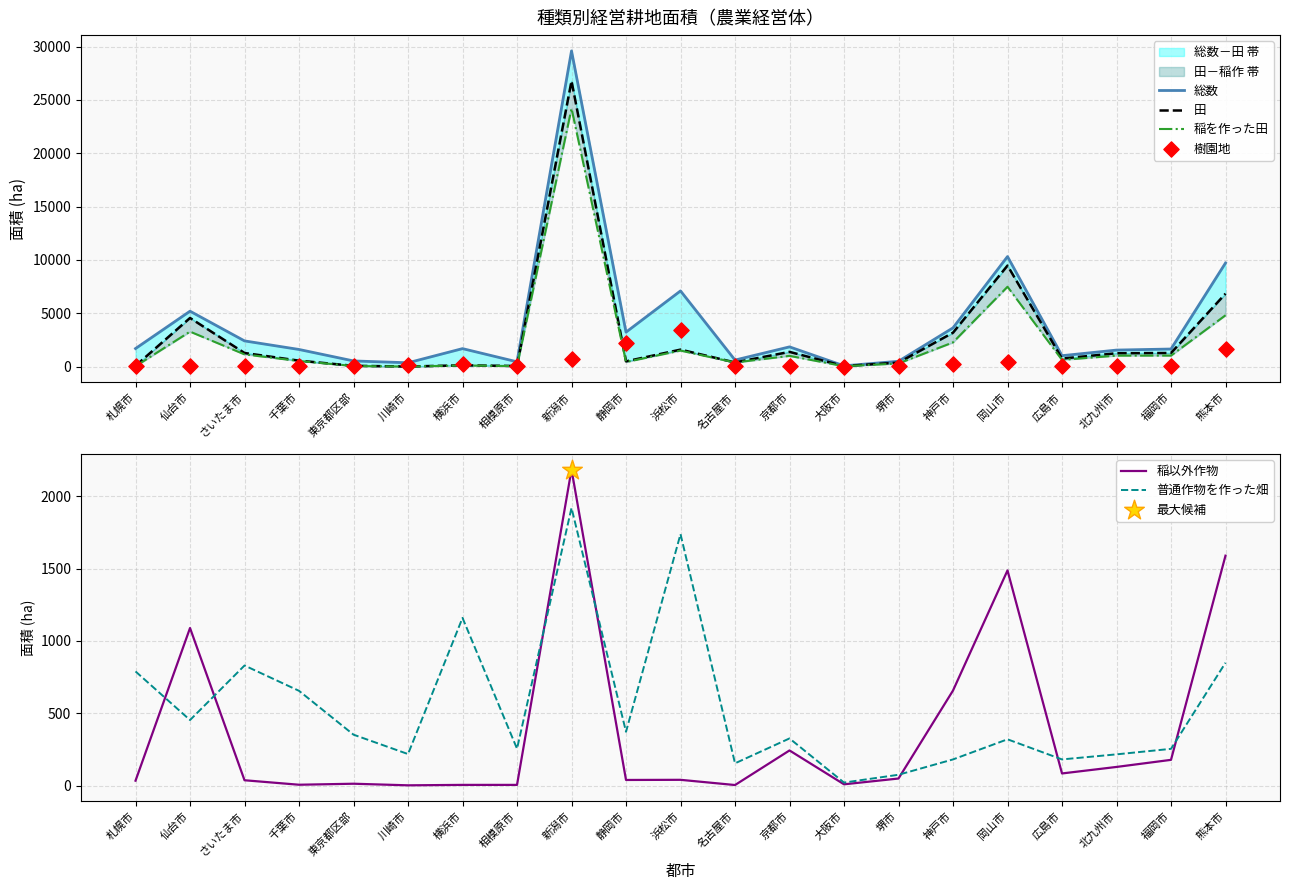

Is the value of 普通作物を作った畑 at 千葉市 greater than the value of 稲以外作物 at 横浜市?

Yes